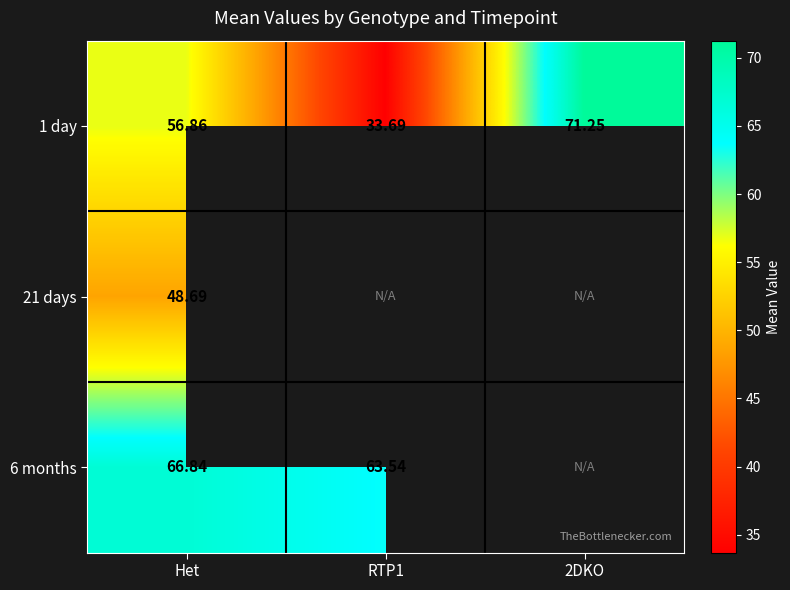

Where is 1 day nearest to the value 52?

Het